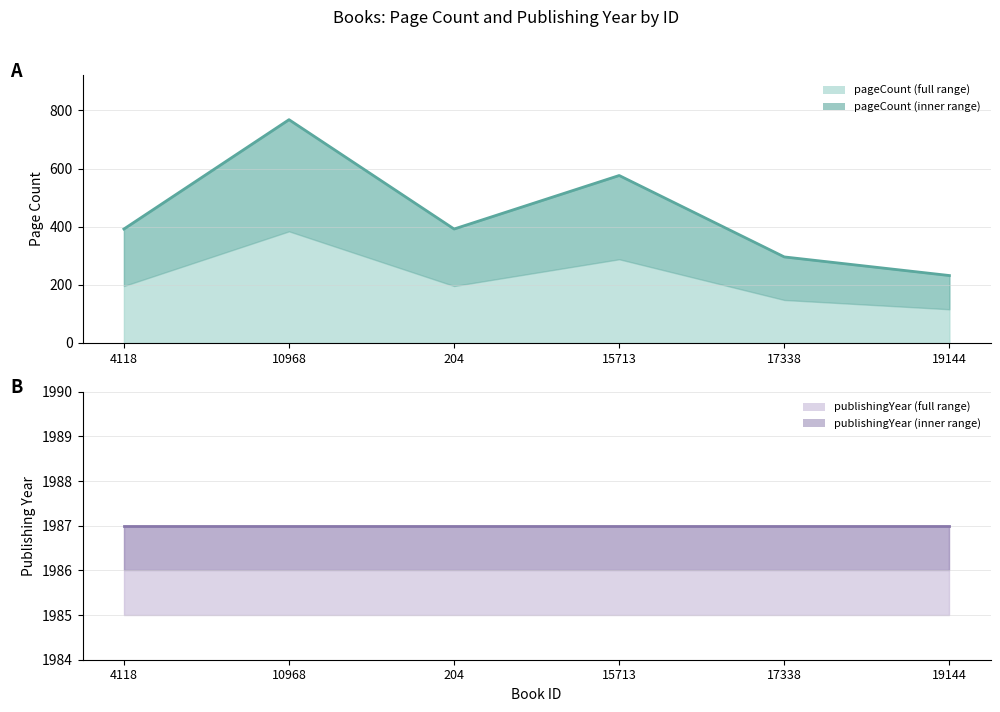

What is the average value of the pageCount line series?

443